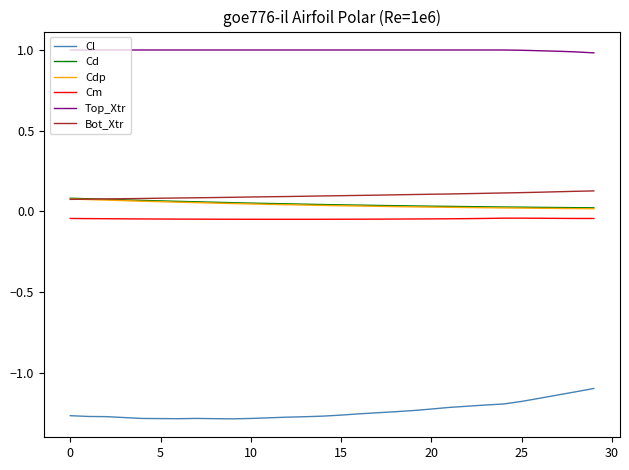

True or false: Cm and Bot_Xtr intersect in this chart.

False